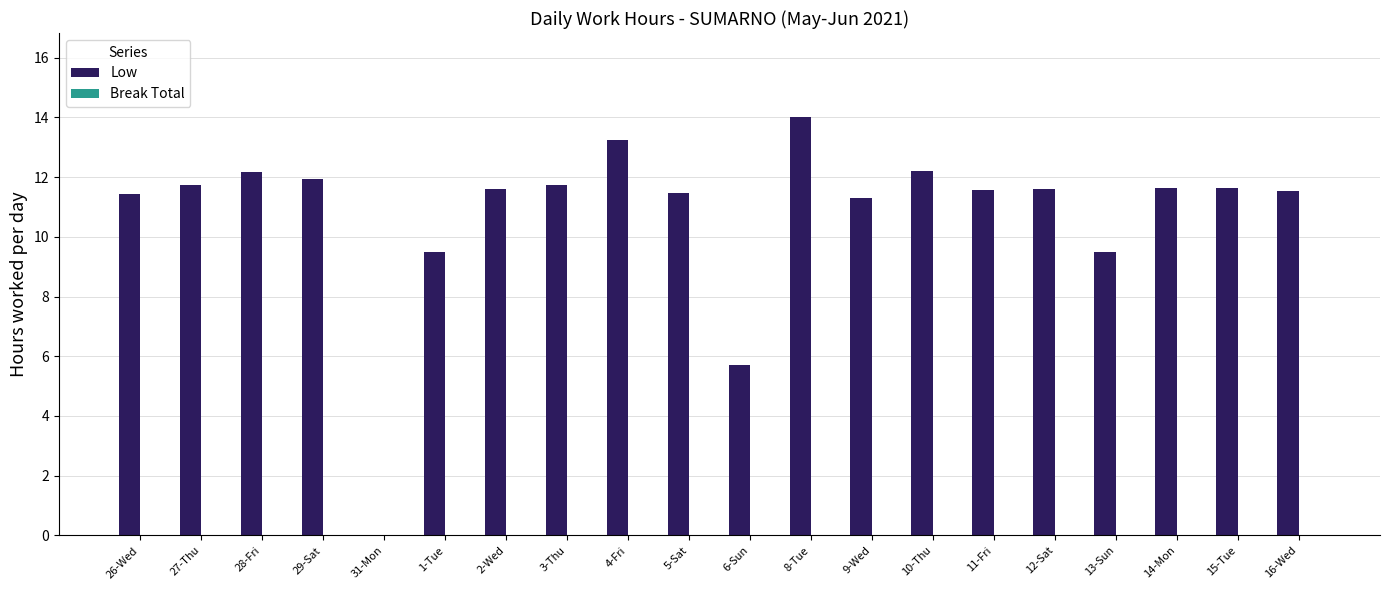

What is the change in value from 6-Sun to 14-Mon?

+5.9